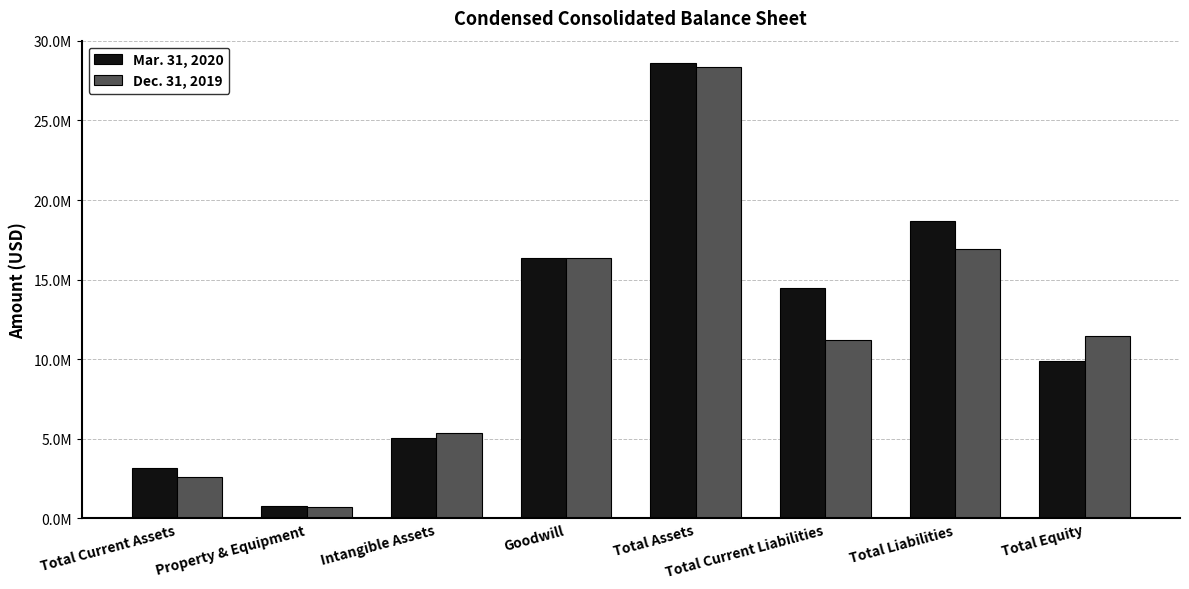

Reading right to left, extract all data points from this chart.

Mar. 31, 2020: Total Equity=9921000	Total Liabilities=18664000	Total Current Liabilities=14471000	Total Assets=28585000	Goodwill=16337000	Intangible Assets=5040000	Property & Equipment=803000	Total Current Assets=3150000
Dec. 31, 2019: Total Equity=11445000	Total Liabilities=16914000	Total Current Liabilities=11216000	Total Assets=28359000	Goodwill=16337000	Intangible Assets=5365000	Property & Equipment=720000	Total Current Assets=2593000